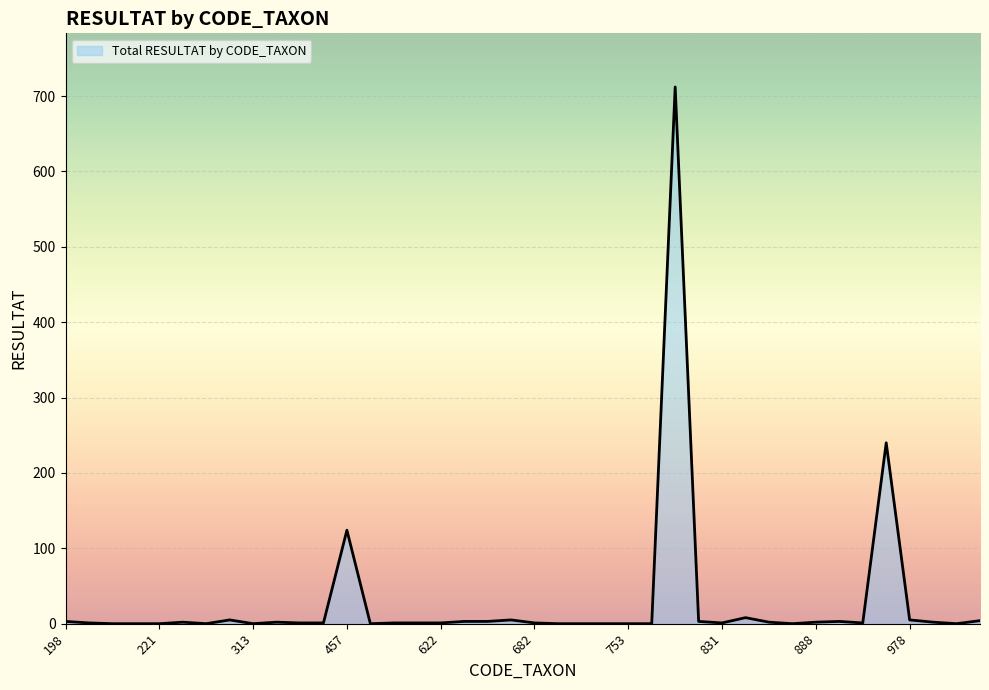

What is the maximum value shown in the chart?

712